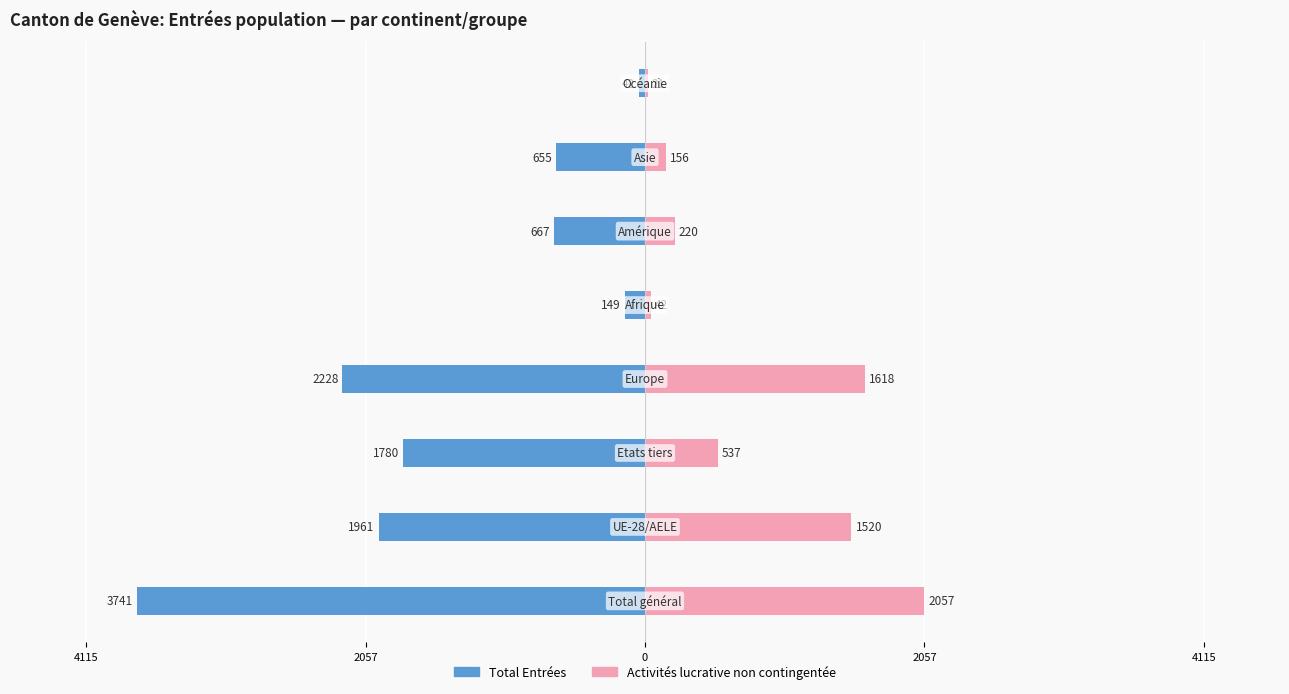

Reading left to right, extract all data points from this chart.

Total Entrées: -3741	-1961	-1780	-2228	-149	-667	-655	-42
Activités lucrative non contingentée: 2057	1520	537	1618	42	220	156	21